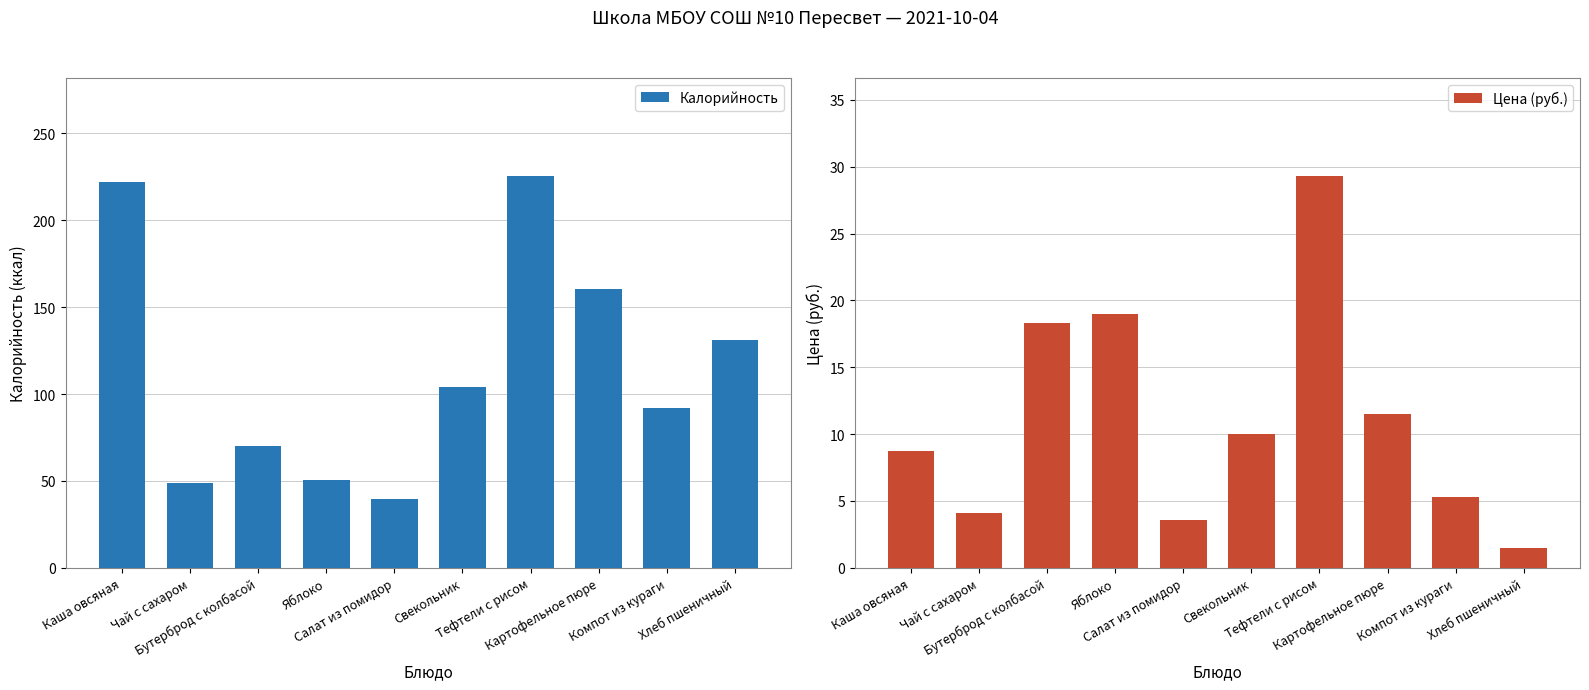

Which series has the largest total across all categories?

Калорийность